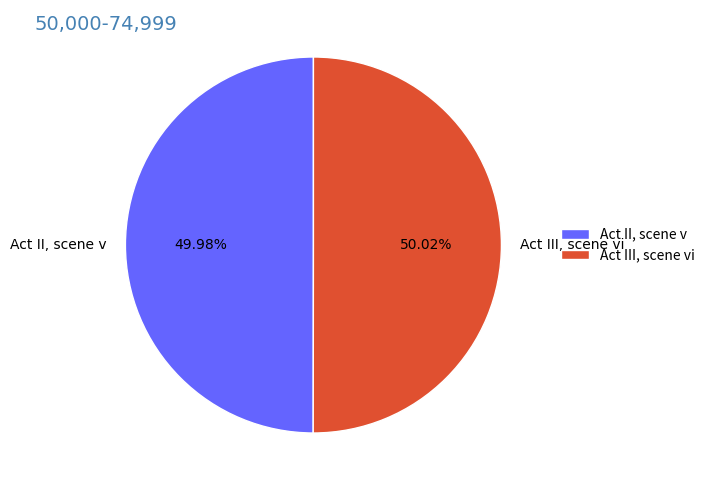

Is there any slice that represents more than half of the pie?

Yes